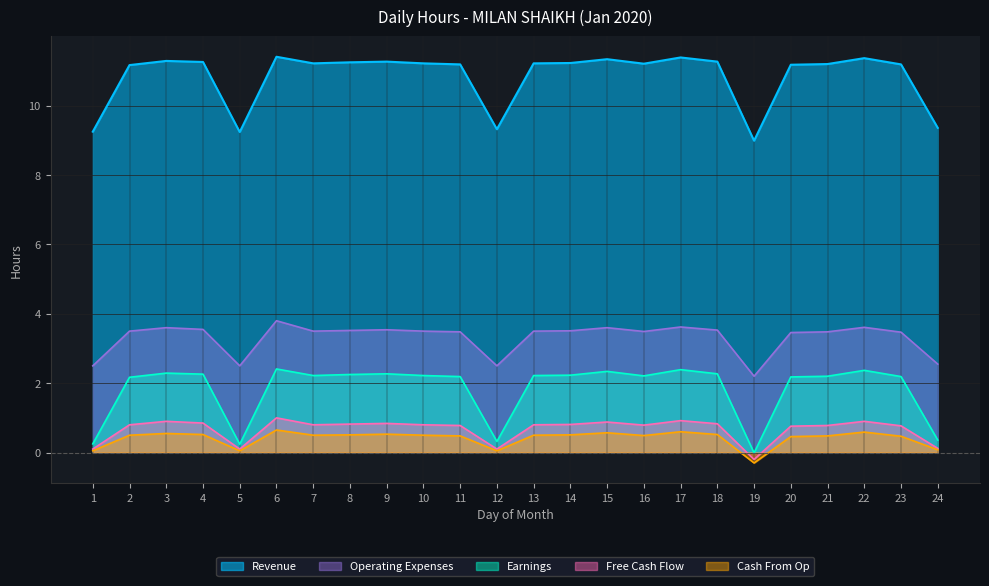

At which category does Cash From Op reach its first local valley?

5